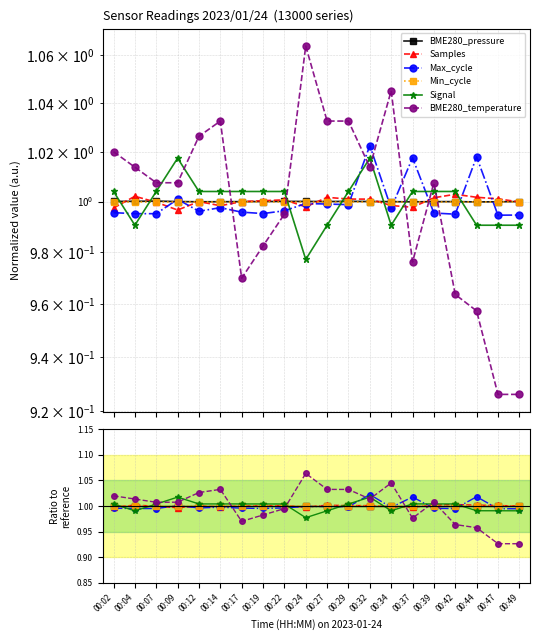

Which series has the widest spread of values?

BME280_temperature